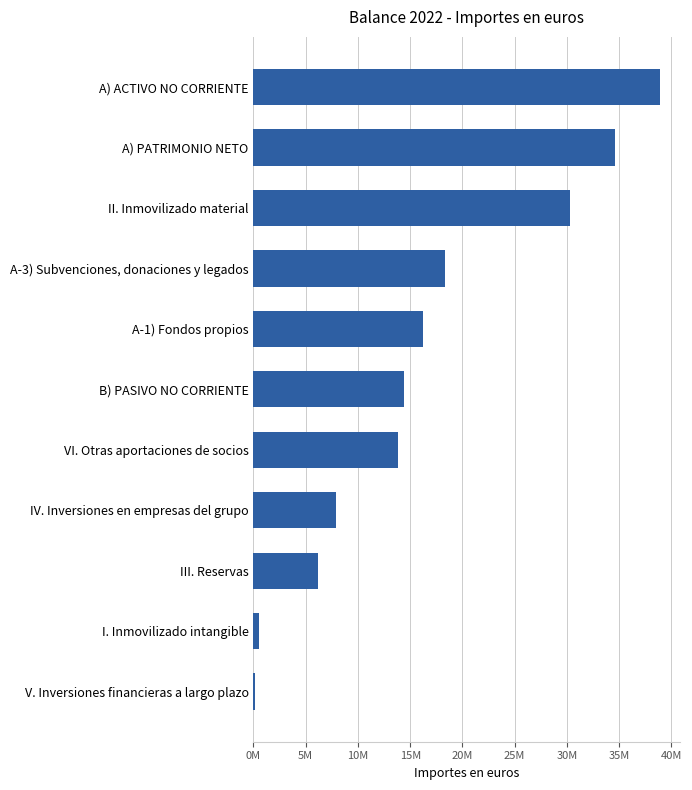

What is the difference between the second highest and minimum values?

34488952.5